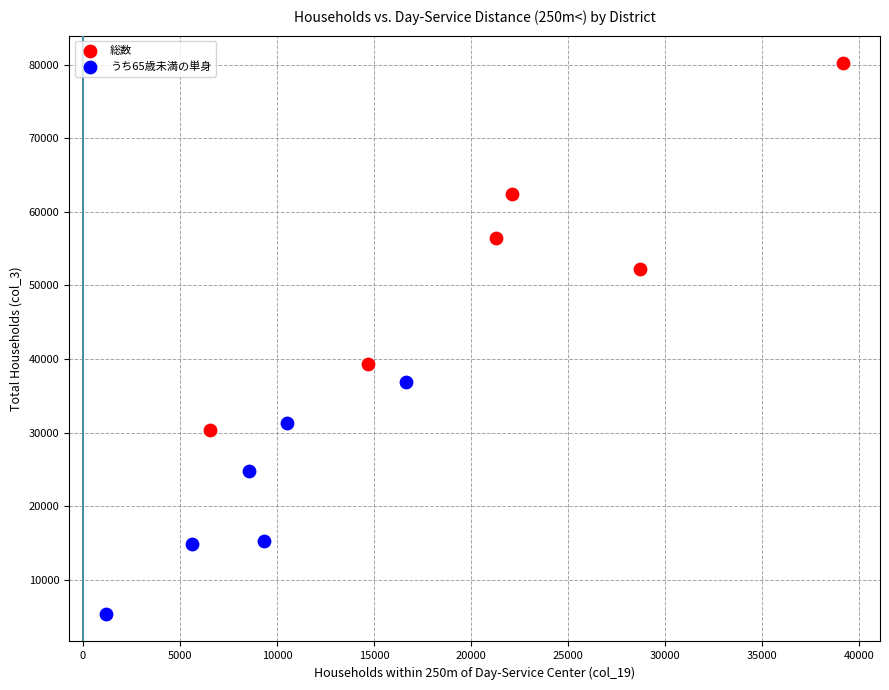

What are all the series names shown in the legend?

総数, うち65歳未満の単身